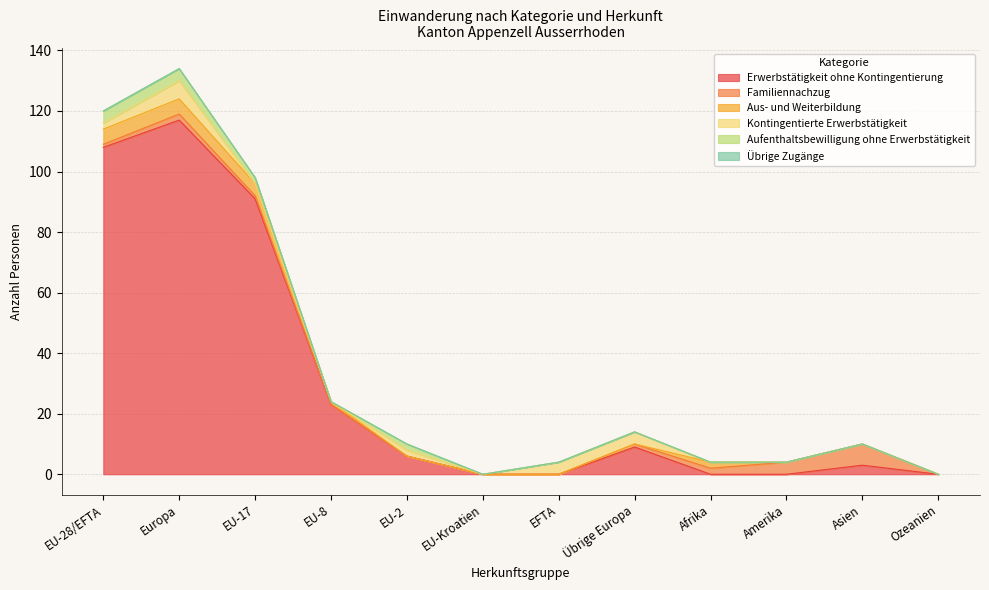

Rank the categories by Übrige Zugänge value from lowest to highest.

EU-28/EFTA, Europa, EU-17, EU-8, EU-2, EU-Kroatien, EFTA, Übrige Europa, Afrika, Amerika, Asien, Ozeanien